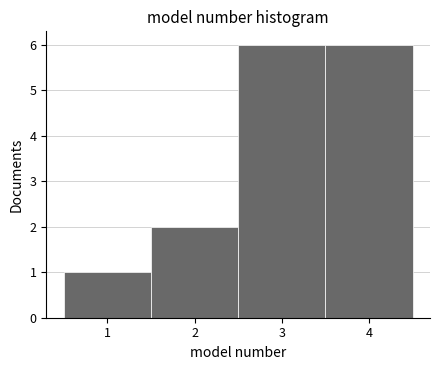

How tall is the bar that spans 3.5 to 4.5 on the x-axis? The values are not printed on the chart, so give them approximately, as read against the axis.

6